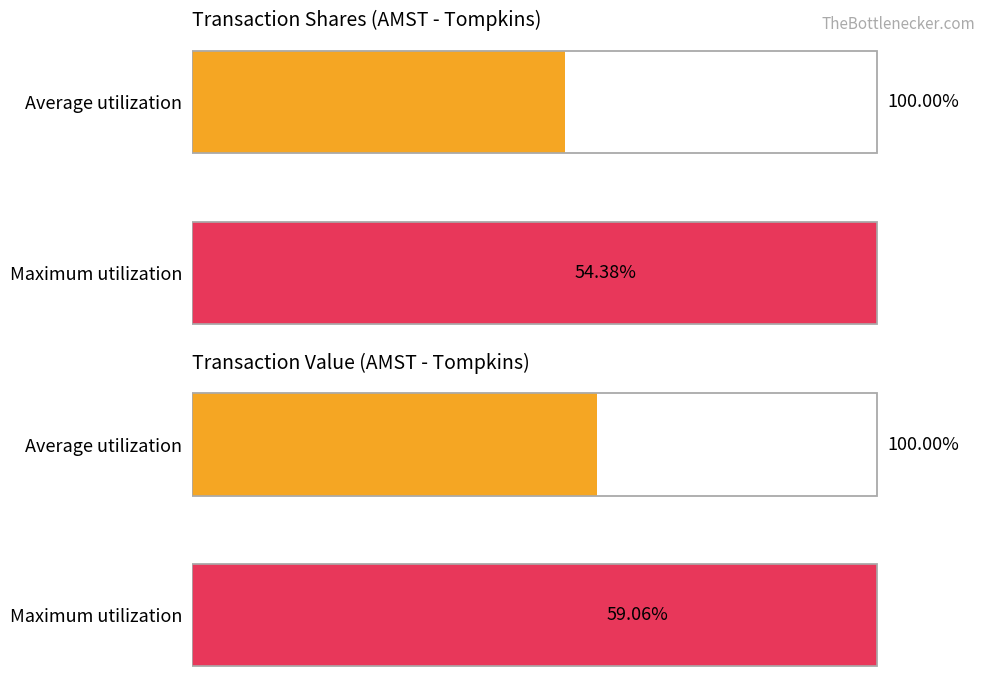

What is the sum of all transactionValue values?

159.1